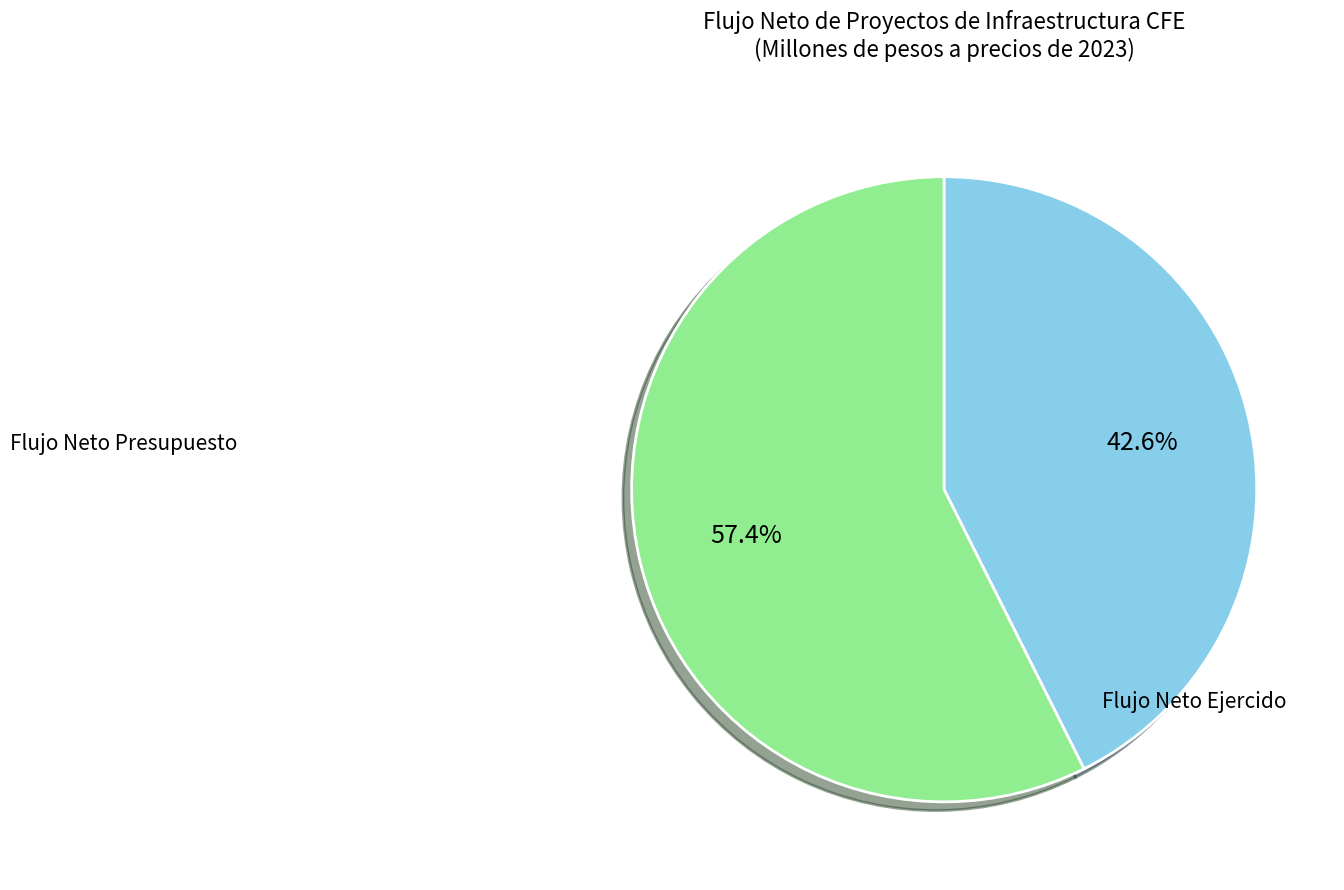

Is there a majority slice in this chart?

Yes